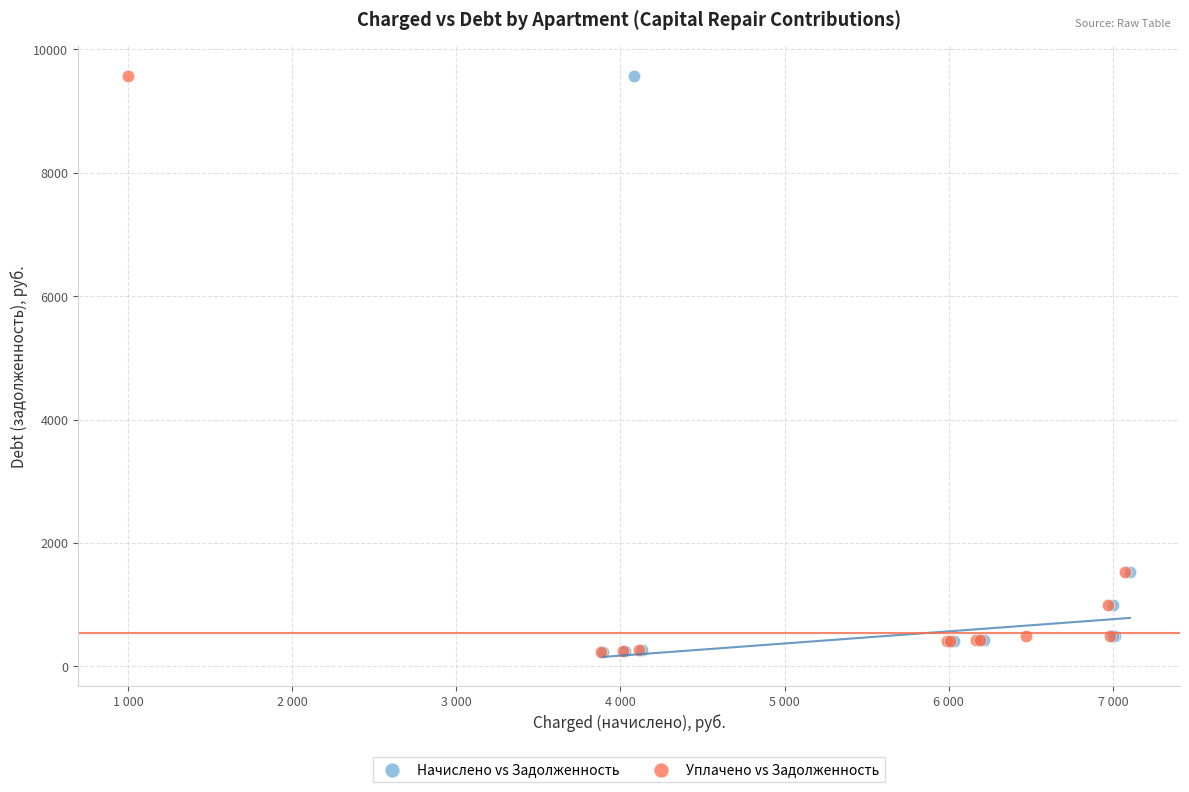

What are all the series names shown in the legend?

Начислено vs Задолженность, Уплачено vs Задолженность